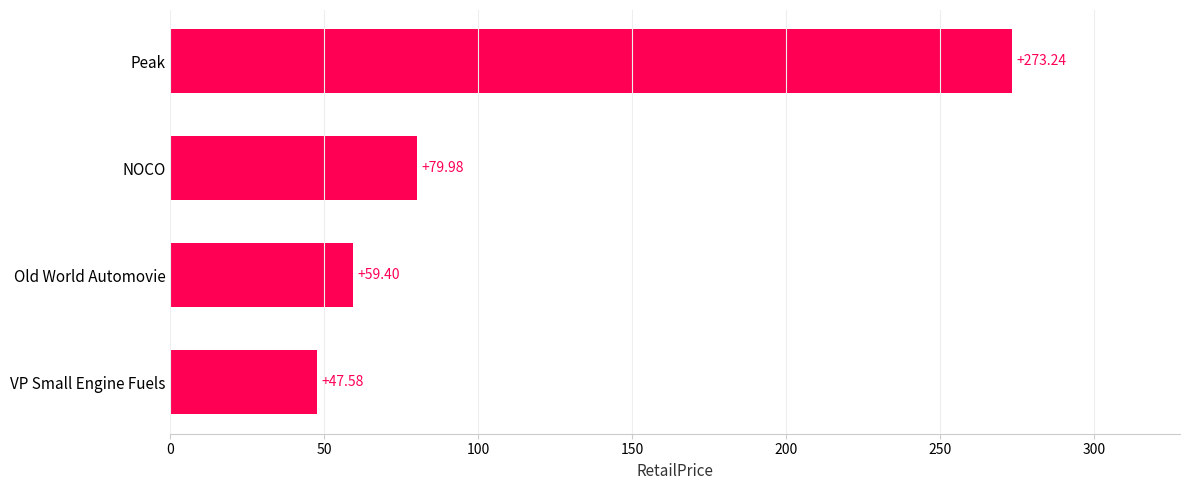

How many data points does each series have?

4